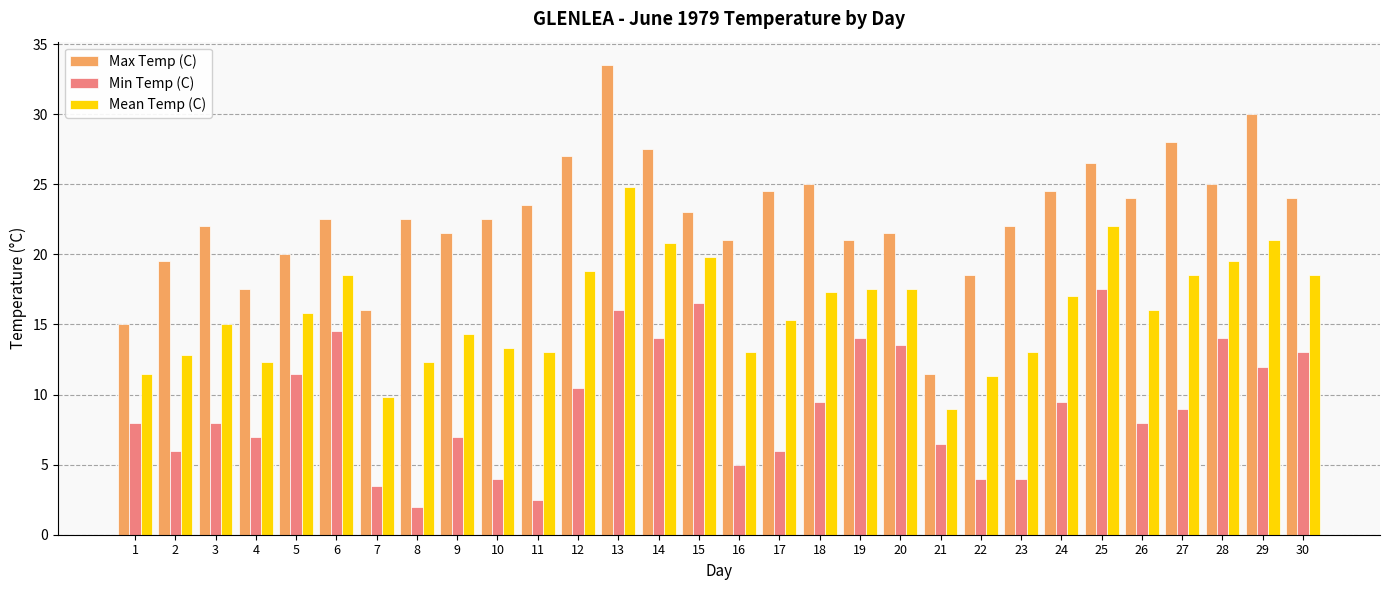

What is the difference between the maximum and minimum values in the Max Temp (C) series?

22.0